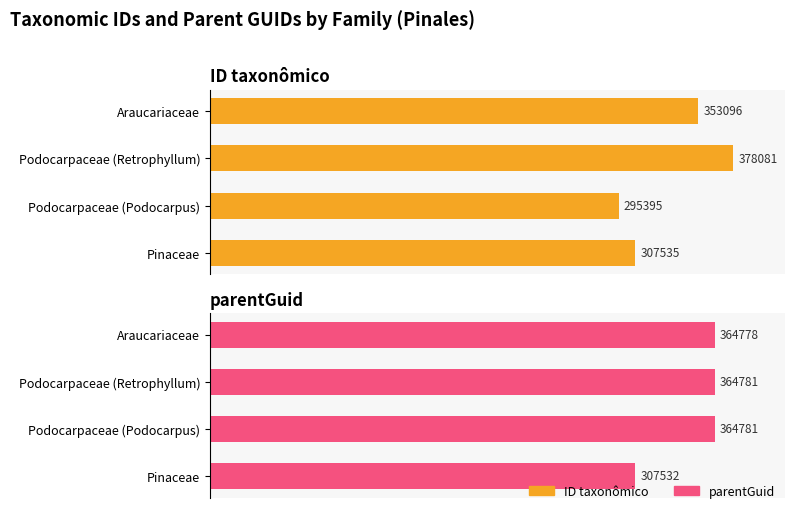

What are all the series names shown in the legend?

ID taxonômico, parentGuid